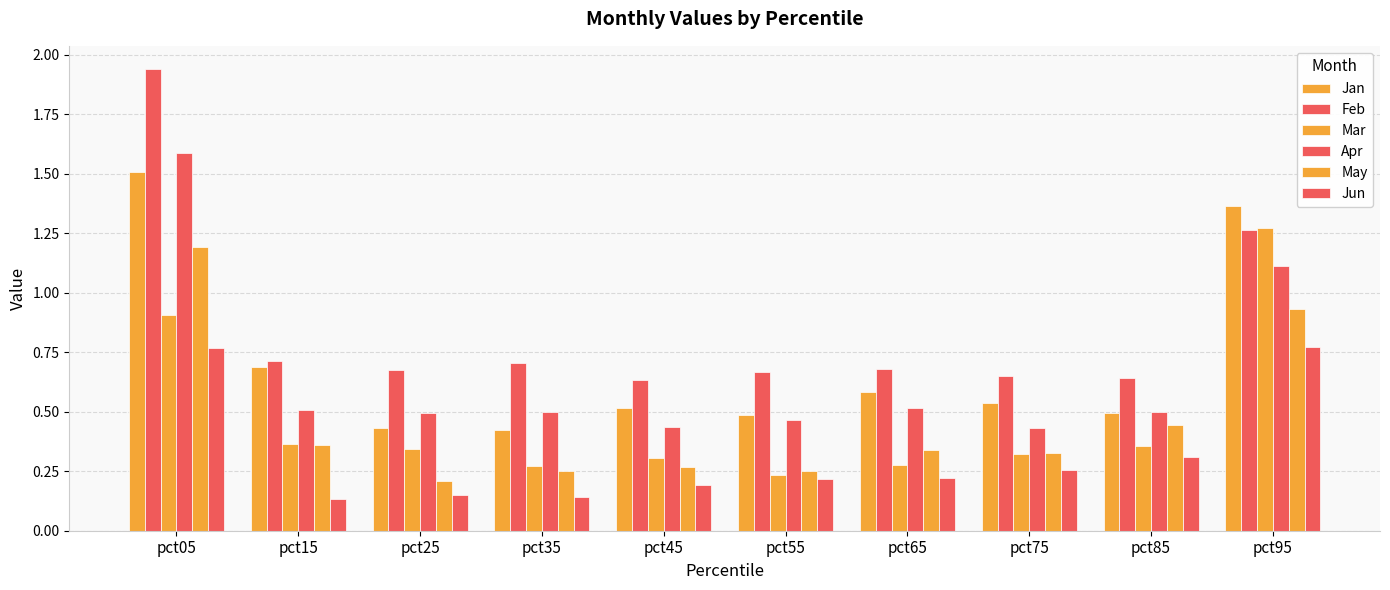

True or false: Feb has a value of 0.6 at pct45.

True